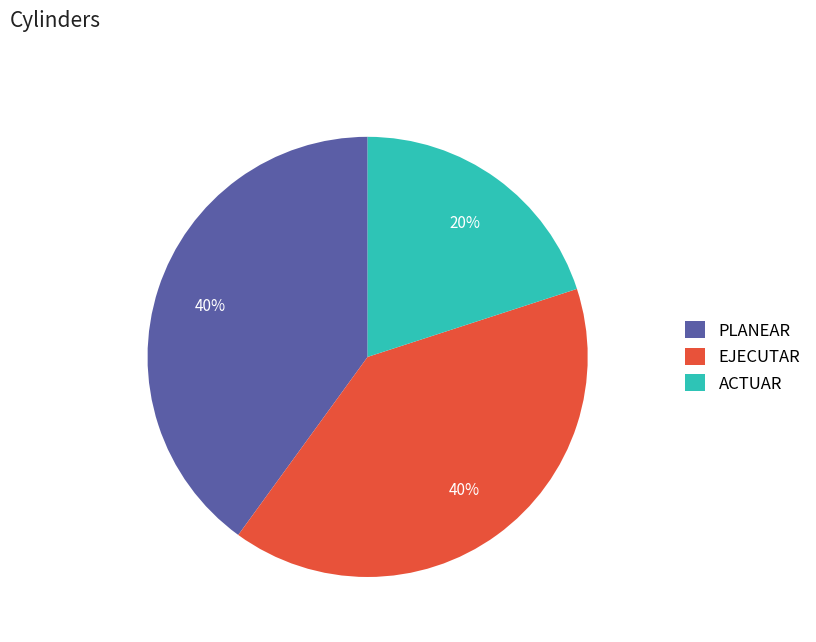

What is the ratio of the value at PLANEAR to the value at EJECUTAR?

1.0